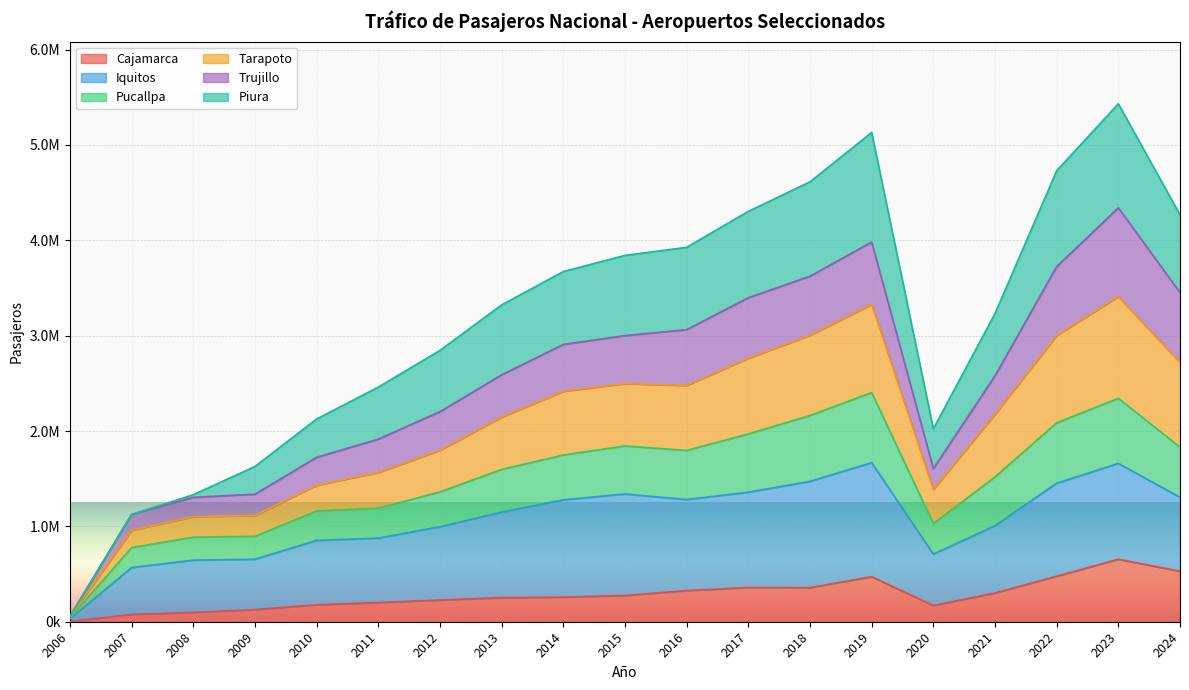

What are all the series names shown in the legend?

Cajamarca, Iquitos, Pucallpa, Tarapoto, Trujillo, Piura